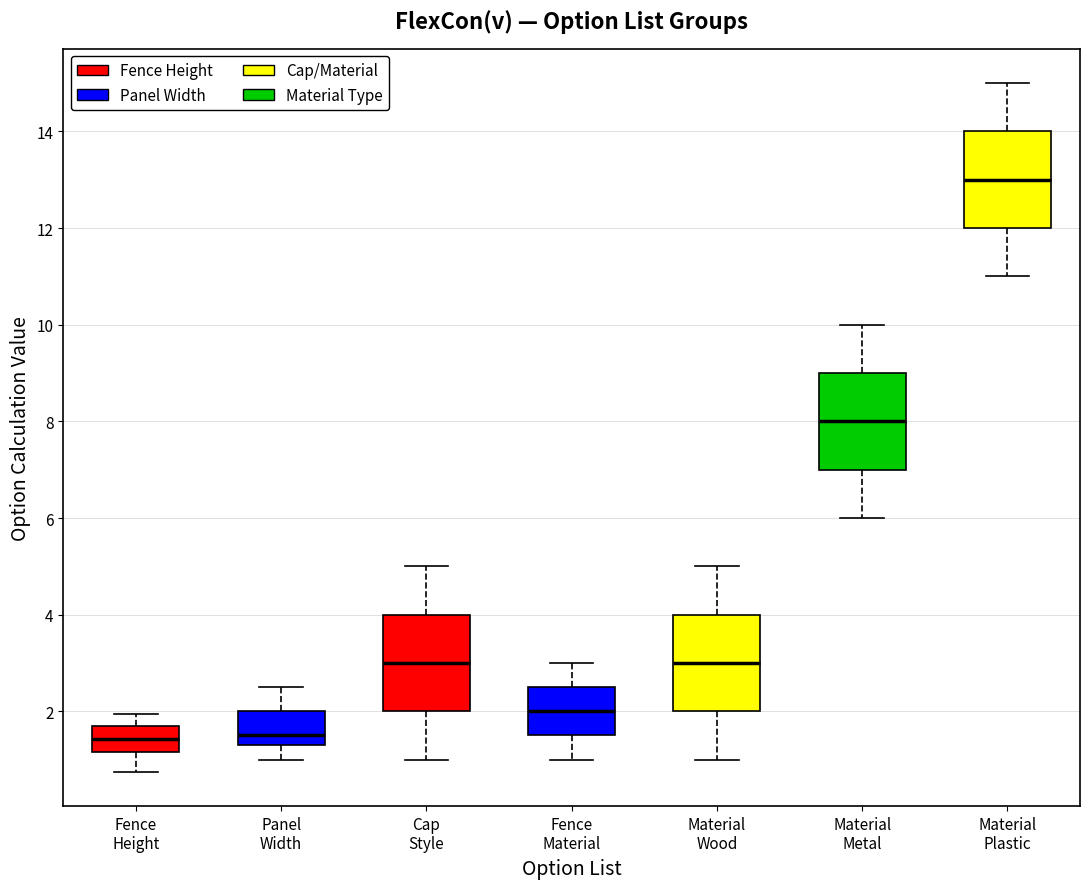

Reading left to right, read every box against the y-axis: the position of its median line, the range the box covers, and the ends of its whiskers. The values are not printed on the chart, so give them approximately, as read against the axis.

Fence Height: median 1.4, box 1.2 to 1.6, whiskers 0.8 to 2.0
Panel Width: median 1.6, box 1.4 to 2.0, whiskers 1.0 to 2.6
Cap Style: median 3.0, box 2.0 to 4.0, whiskers 1.0 to 5.0
Fence Material: median 2.0, box 1.6 to 2.6, whiskers 1.0 to 3.0
Material Wood: median 3.0, box 2.0 to 4.0, whiskers 1.0 to 5.0
Material Metal: median 8.0, box 7.0 to 9.0, whiskers 6.0 to 10.0
Material Plastic: median 13.0, box 12.0 to 14.0, whiskers 11.0 to 15.0